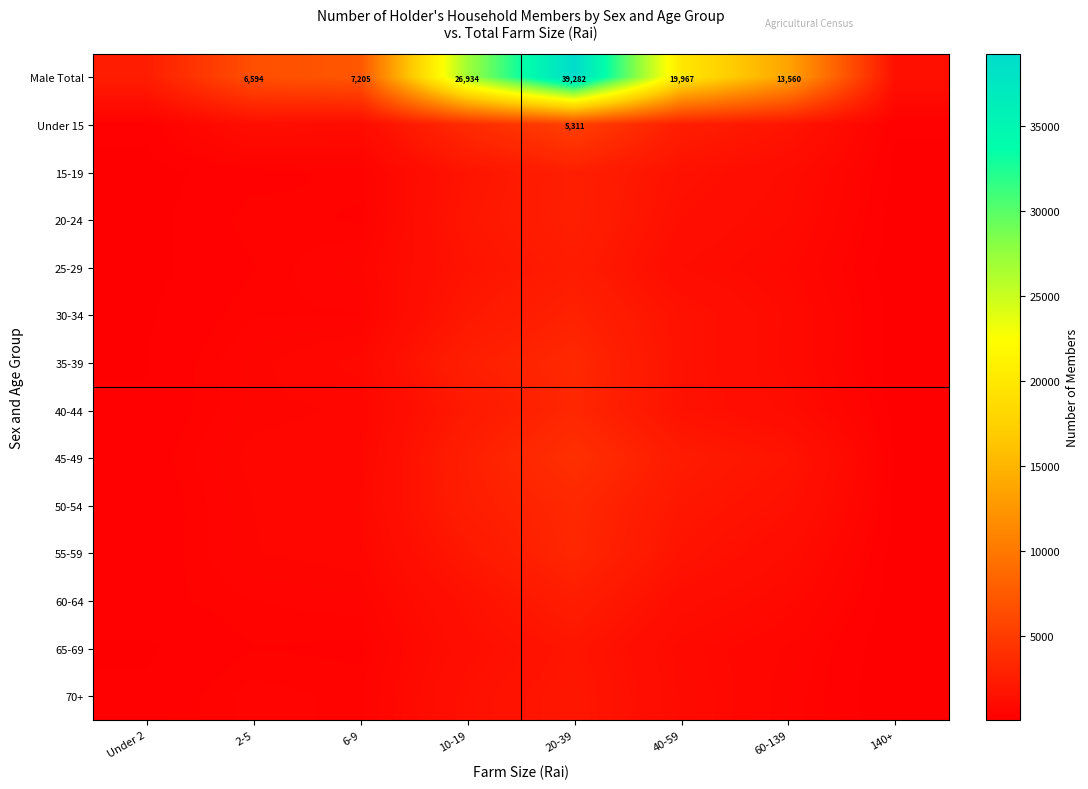

At which category is the sum across all series the highest?

20-39